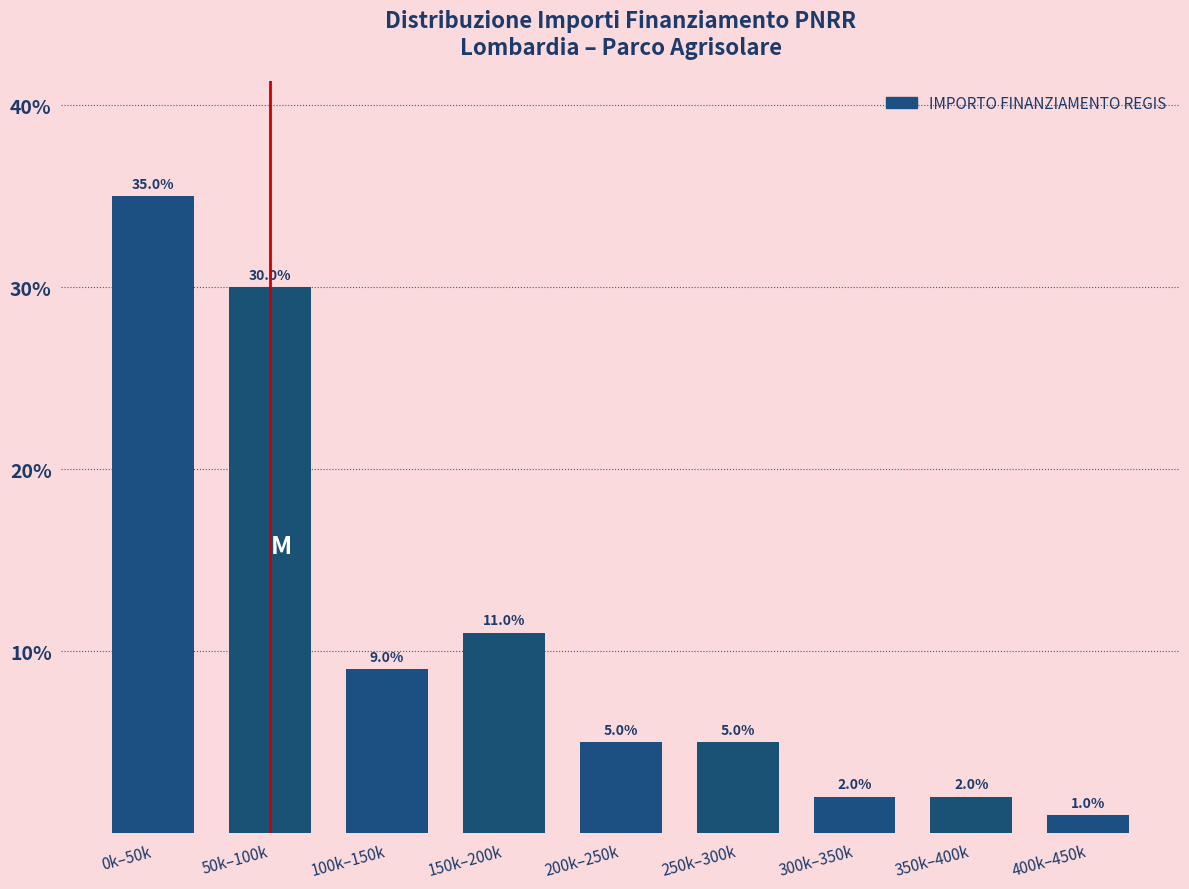

Reading left to right, transcribe all the data shown in this chart.

0k–50k=35	50k–100k=30	100k–150k=9	150k–200k=11	200k–250k=5	250k–300k=5	300k–350k=2	350k–400k=2	400k–450k=1